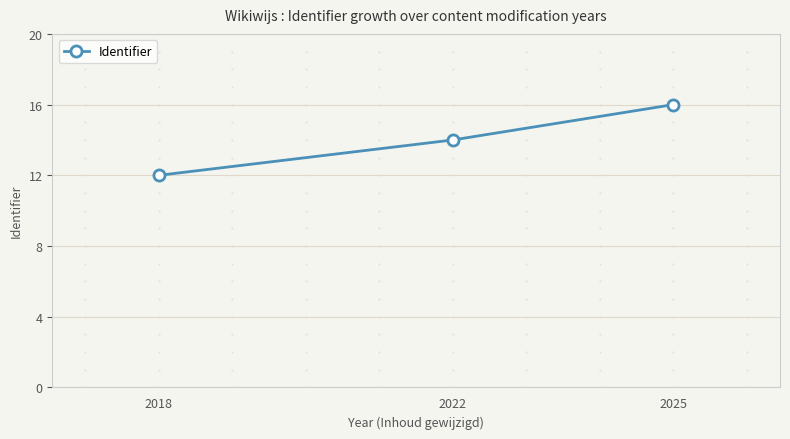

List the labels in order of value, smallest first.

2018, 2022, 2025